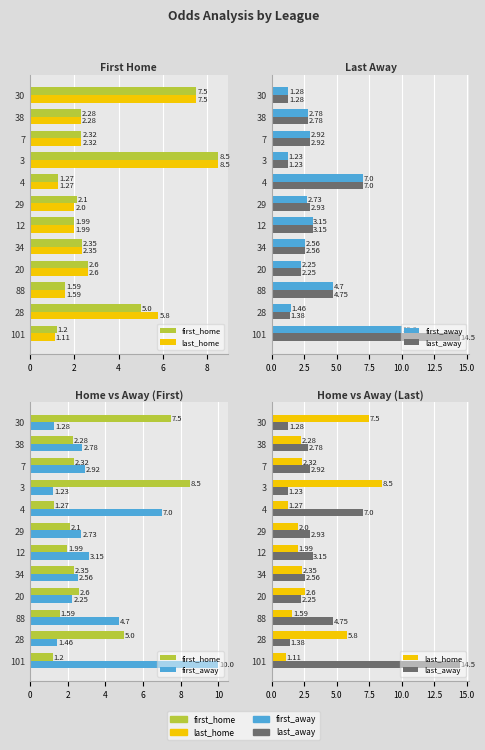

Reading right to left, list all the values displayed in this chart.

first_home: 7.5	2.3	2.3	8.5	1.3	2.1	2.0	2.4	2.6	1.6	5.0	1.2
last_home: 7.5	2.3	2.3	8.5	1.3	2.0	2.0	2.4	2.6	1.6	5.8	1.1
first_away: 1.3	2.8	2.9	1.2	7.0	2.7	3.1	2.6	2.2	4.7	1.5	10.0
last_away: 1.3	2.8	2.9	1.2	7.0	2.9	3.1	2.6	2.2	4.8	1.4	14.5